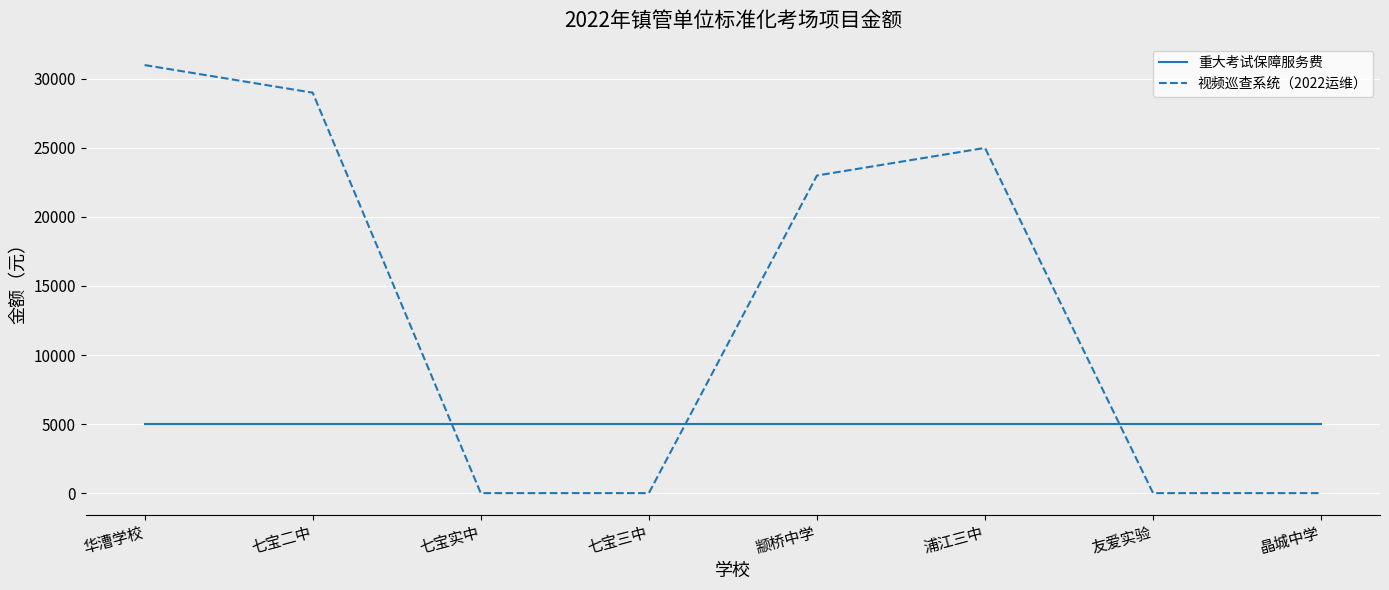

Which series ends up on top after the final intersection of 重大考试保障服务费 and 视频巡查系统（2022运维）?

重大考试保障服务费